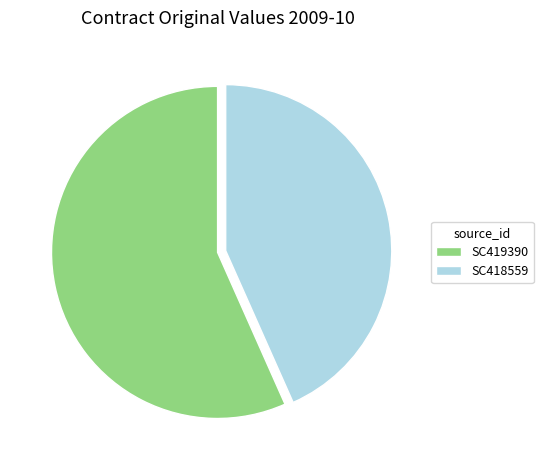

Between SC419390 and SC418559, which is larger?

SC419390